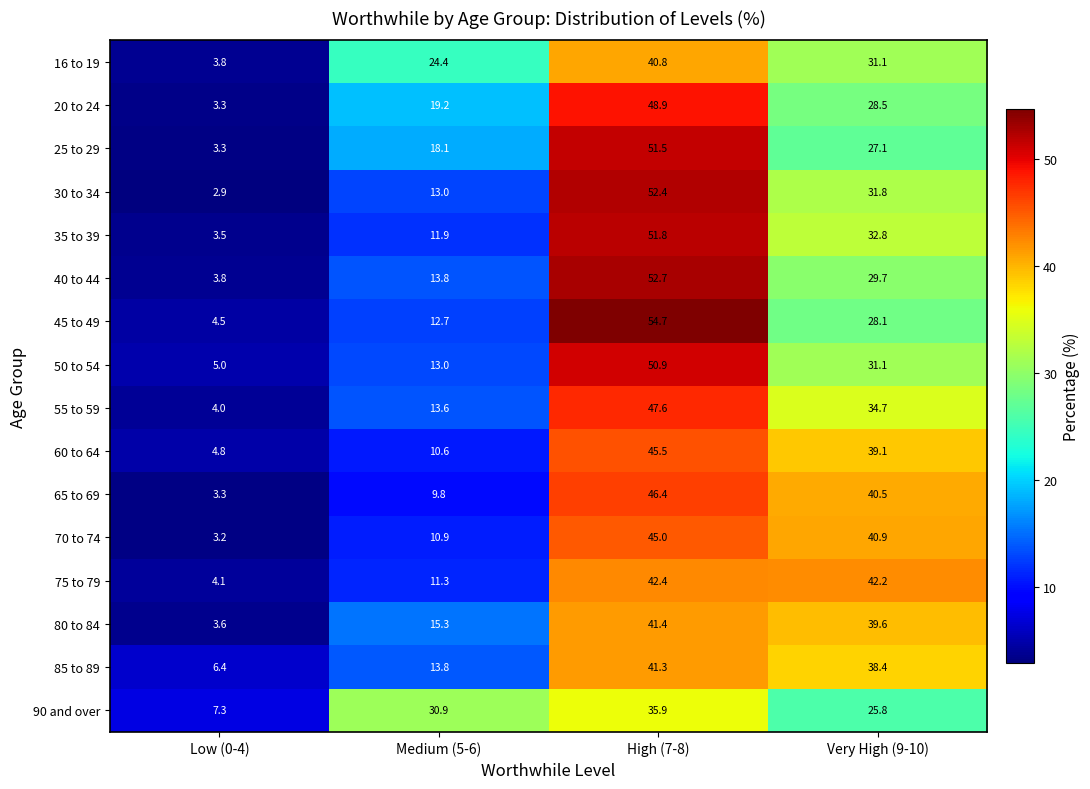

Which category has the highest value across all series?

High (7-8)